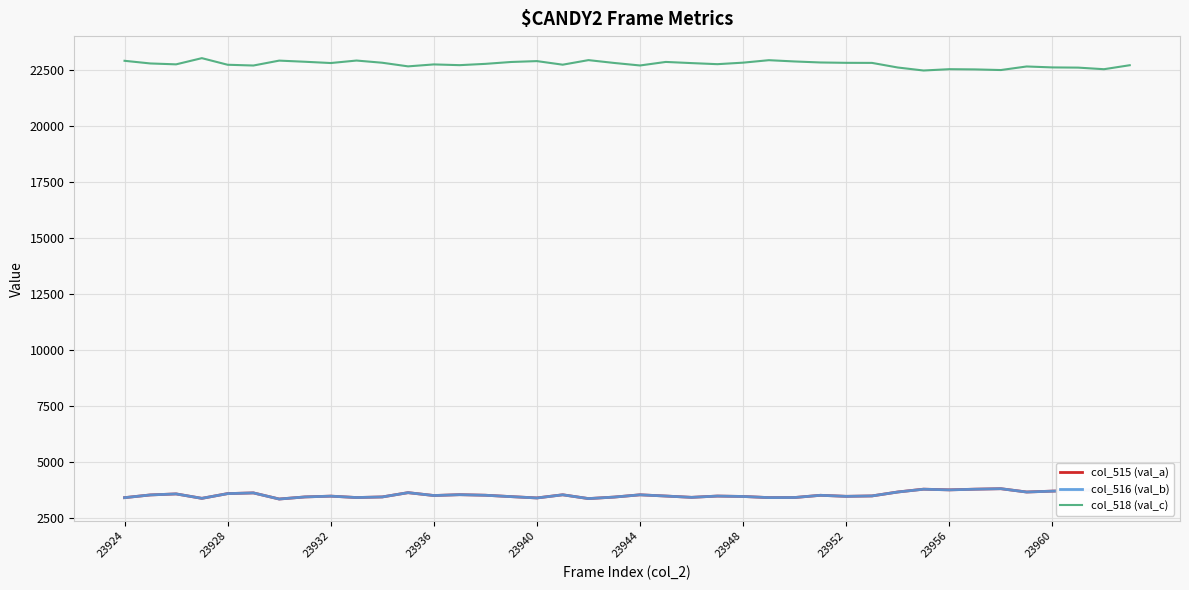

Which series has the largest total across all categories?

col_518 (val_c)